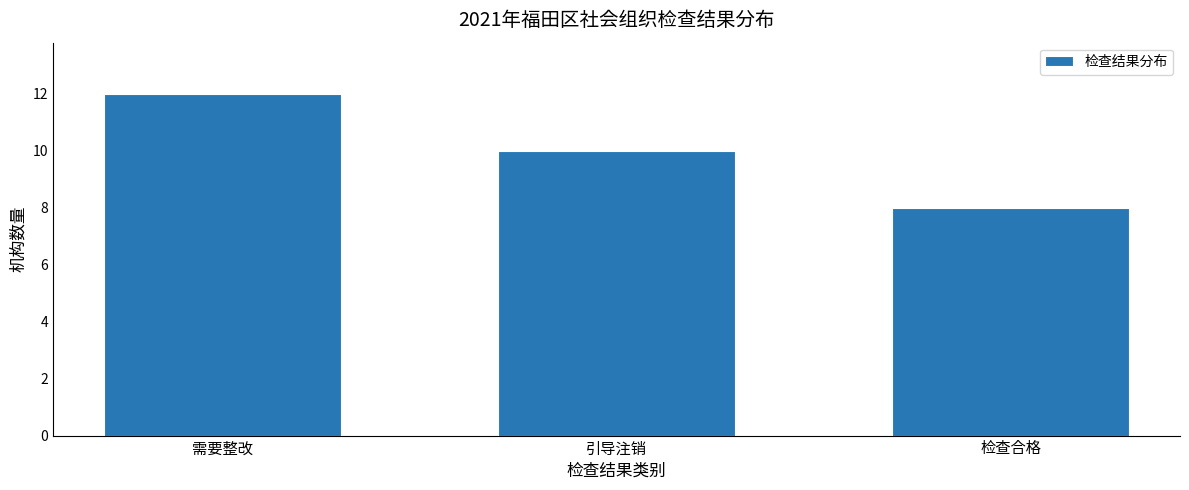

Reading right to left, what are all the values shown in this chart?

检查合格=8	引导注销=10	需要整改=12